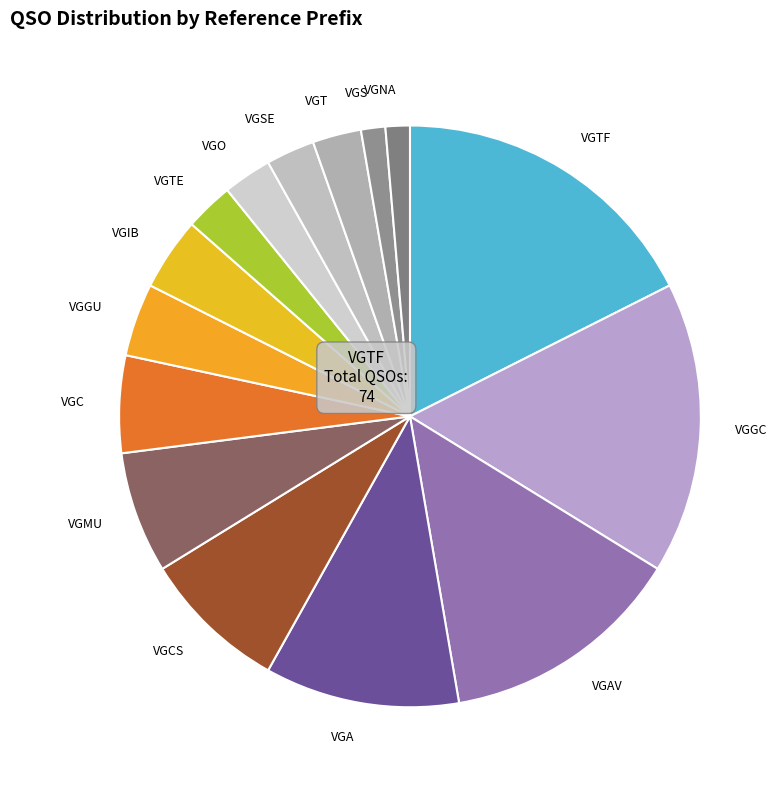

What is the ratio of the value at VGSE to the value at VGNA?

2.0